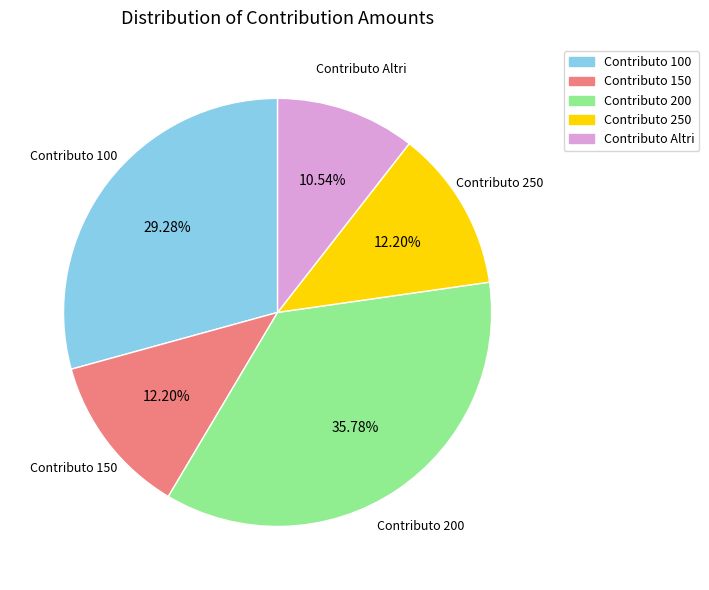

Is there any slice that represents more than half of the pie?

No